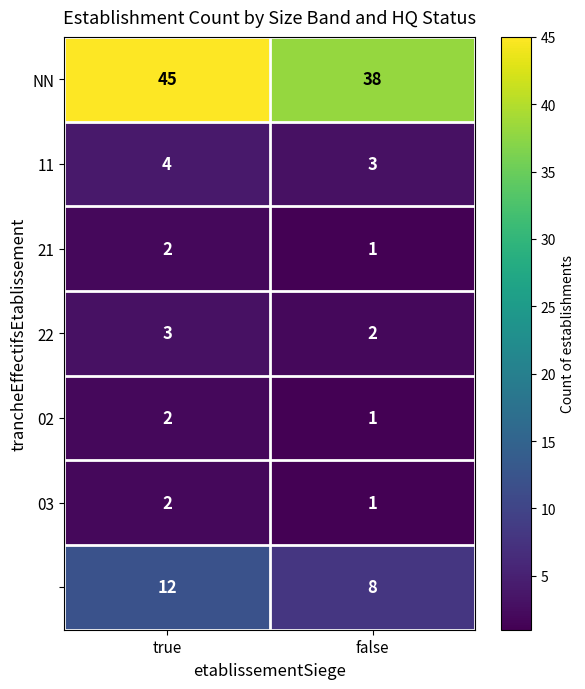

What is the spread (max minus min) of values at true?

43